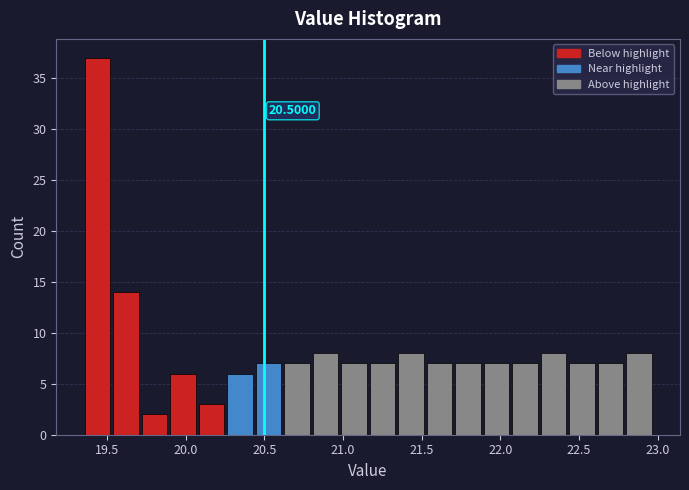

Read against the x-axis, roughly where is the centre of the tallest bar?

19.45